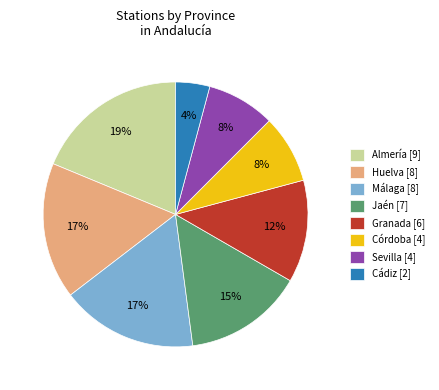

Combined, do Córdoba [4] and Granada [6] account for over 50%?

No